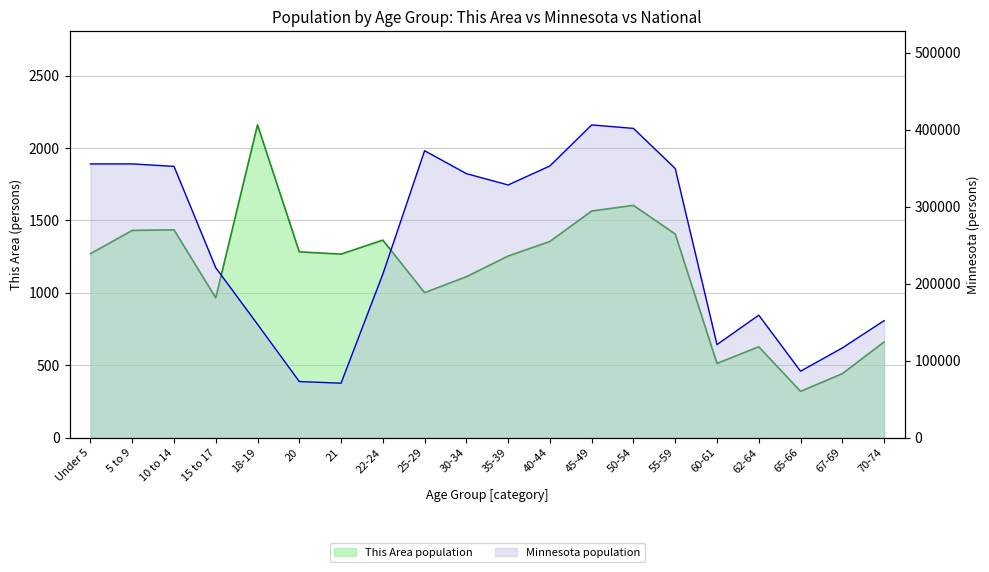

In This Area, how many points are higher than both neighbors (excluding endpoints)?

5